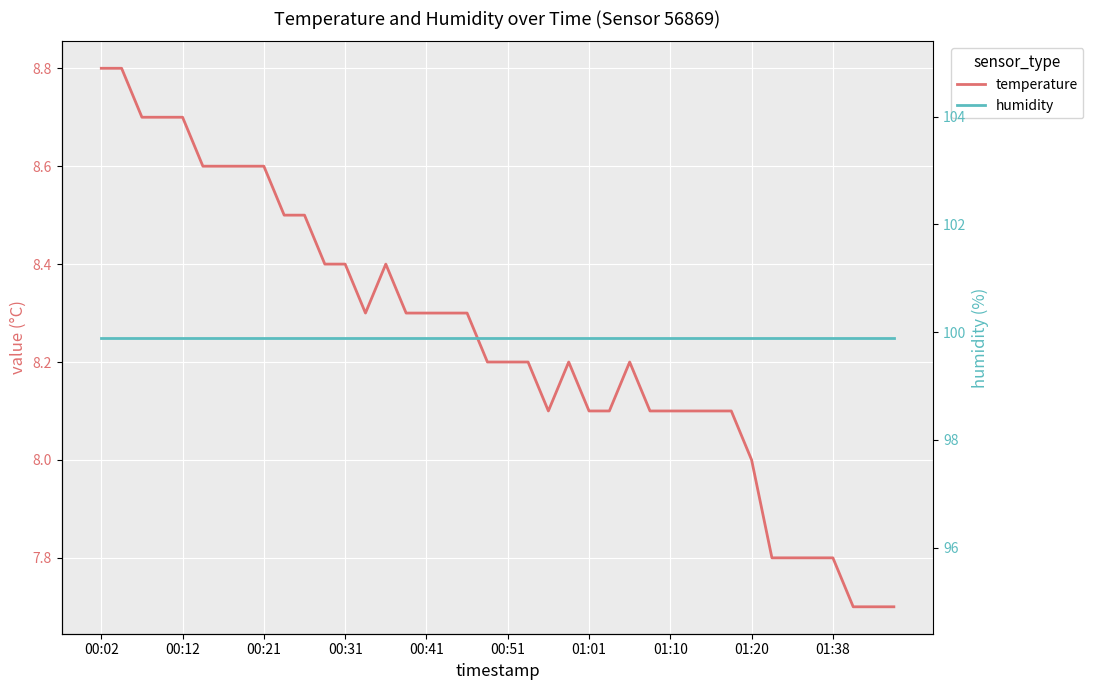

Which category has the highest value across all series?

00:02